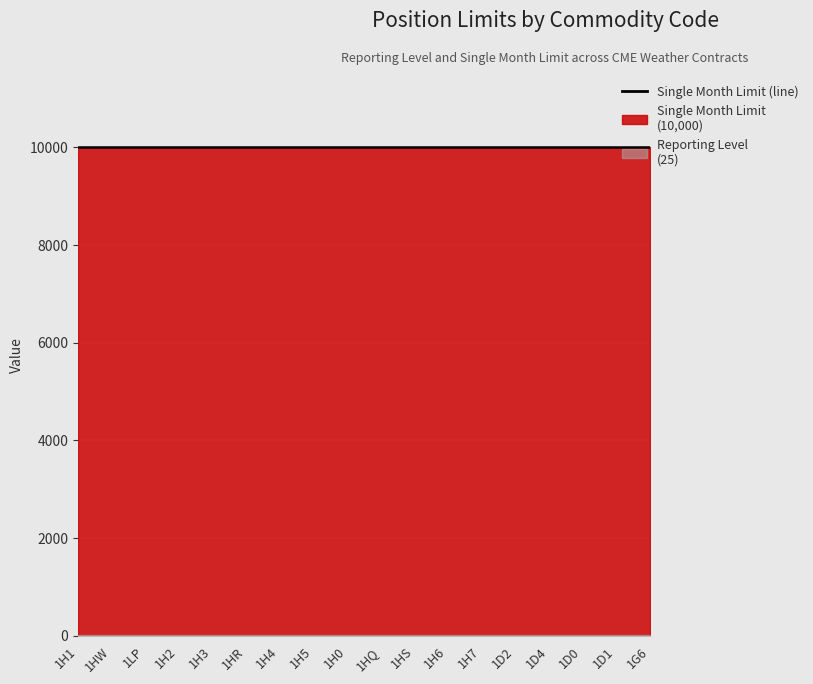

Rank the series at 1HQ from lowest to highest value.

Reporting Level, Single Month Limit